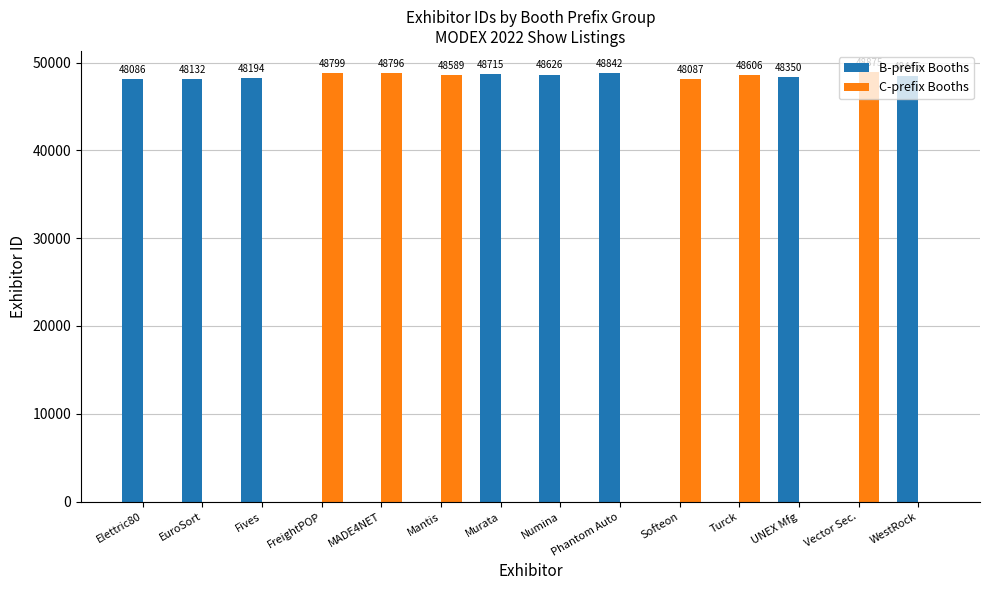

How many series are shown in this chart?

2